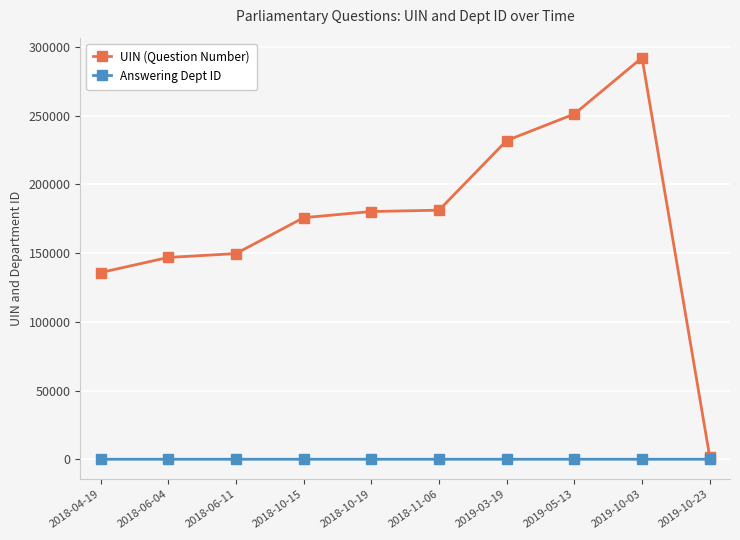

At how many categories does at least one series exceed 217039?

3